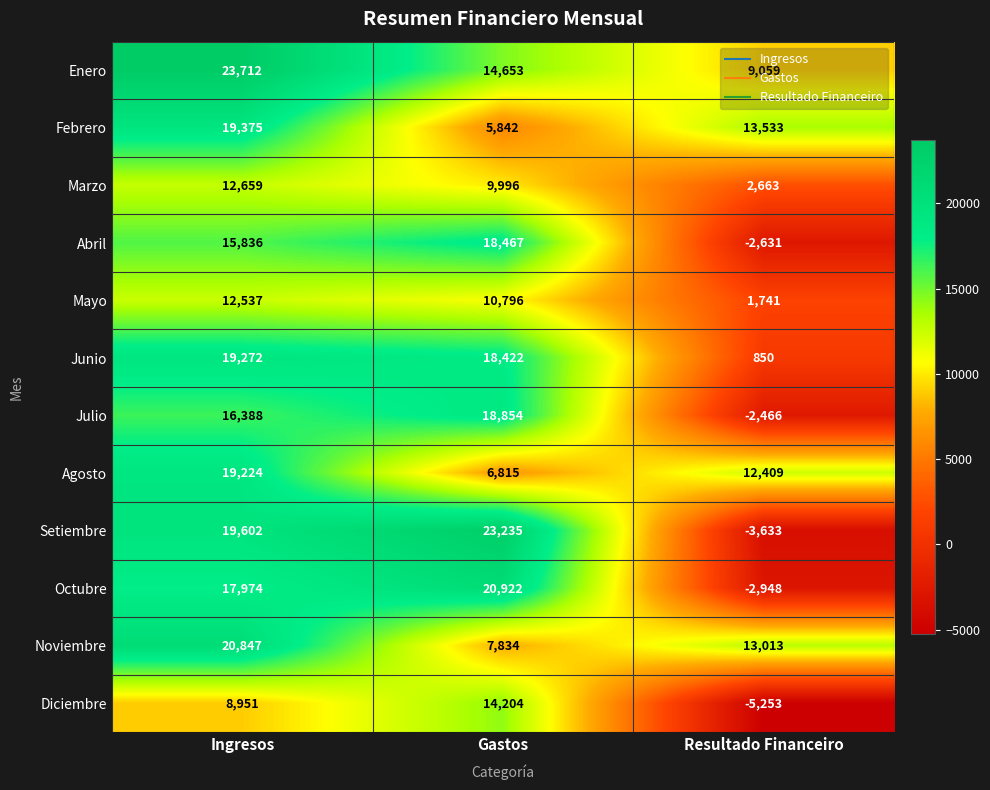

What is the spread (max minus min) of values at Resultado Financeiro?

18786